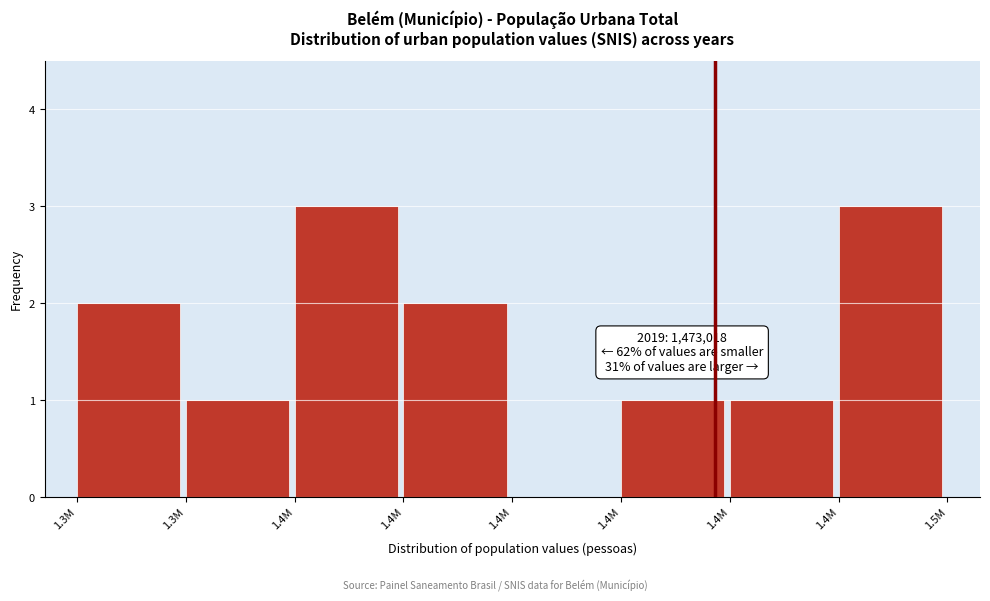

Are the bars horizontal?

No